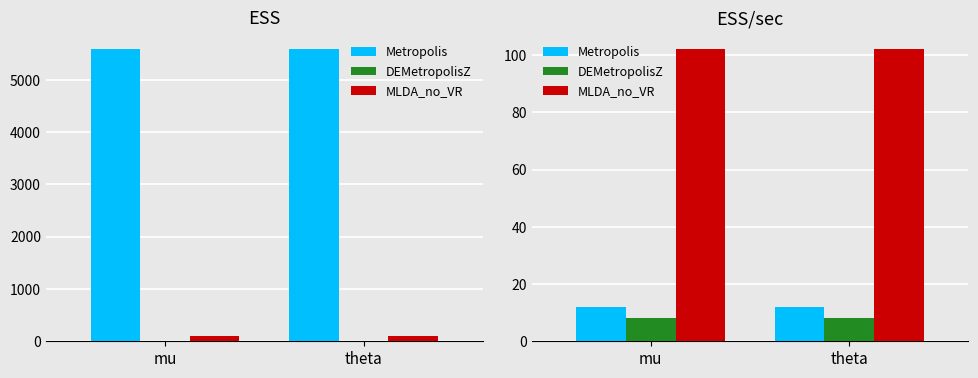

What is the sum of the MLDA_no_VR values at mu and theta?

204